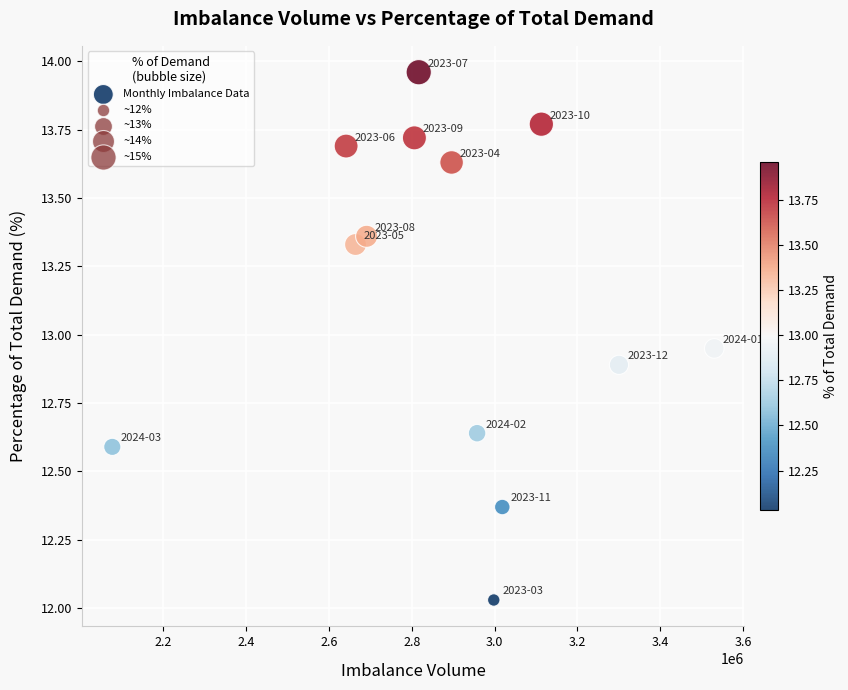

What is the range of Y values (max minus min)?

1.9